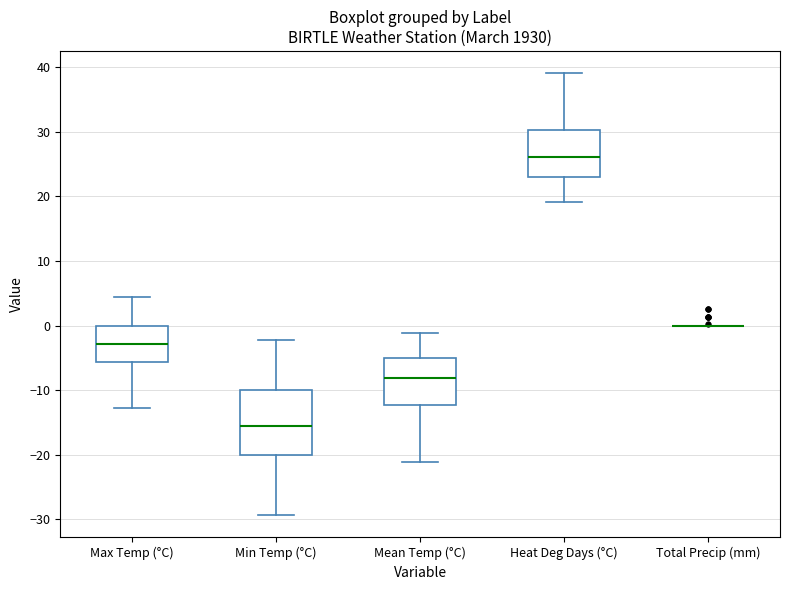

Which box is the tallest, from its lower edge to its upper edge?

Min Temp (°C)